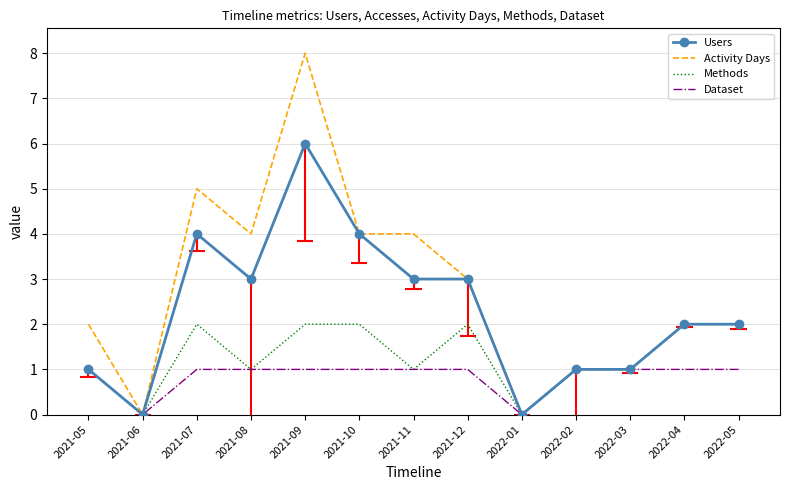

Rank the series at 2022-05 from highest to lowest value.

Users, Activity Days, Methods, Dataset